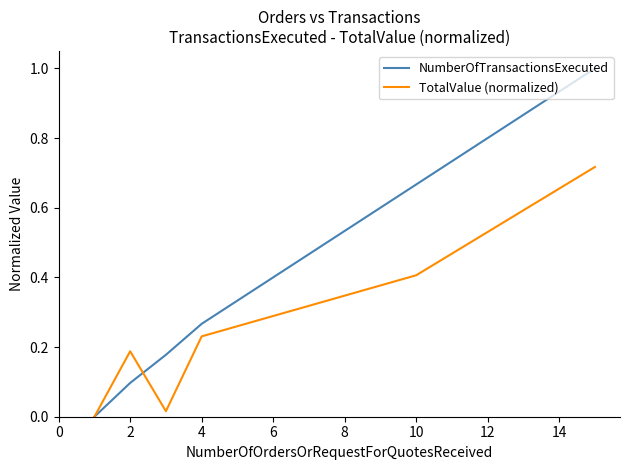

Which series has the widest spread of values?

NumberOfTransactionsExecuted